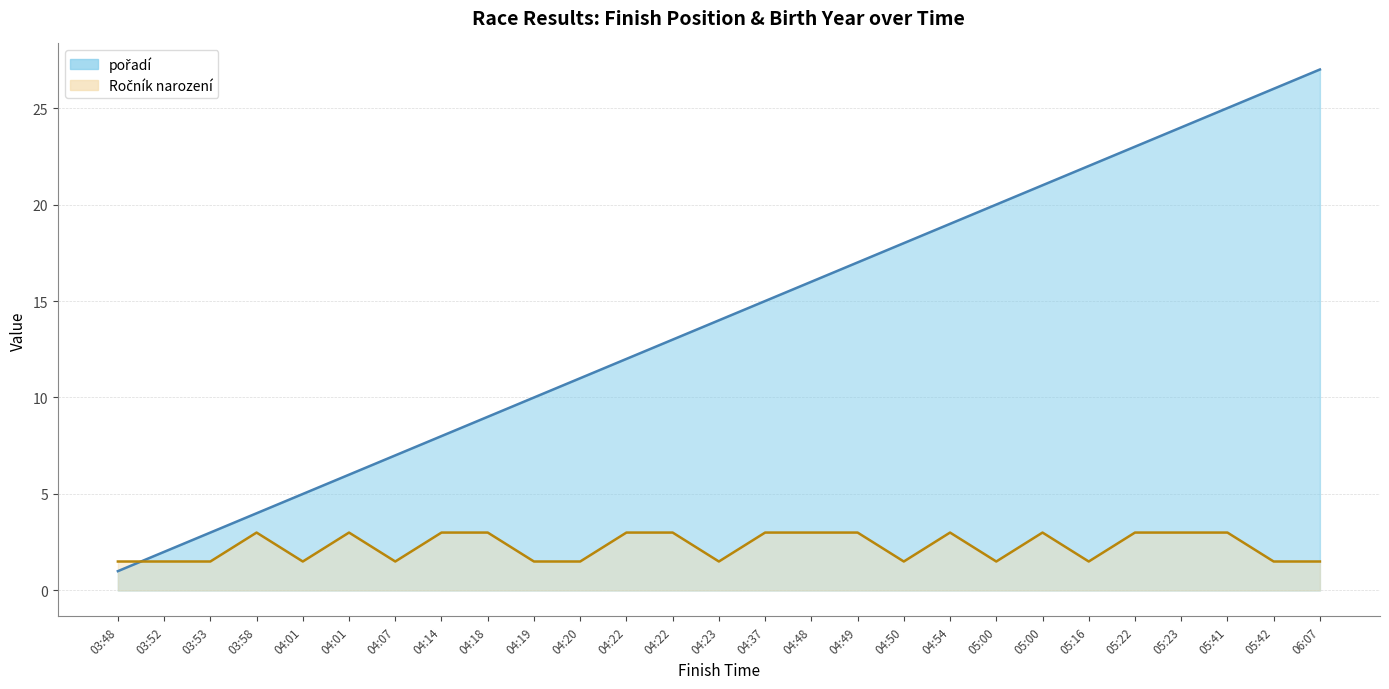

The value of pořadí at 04:18 is 5.6. True or false?

False